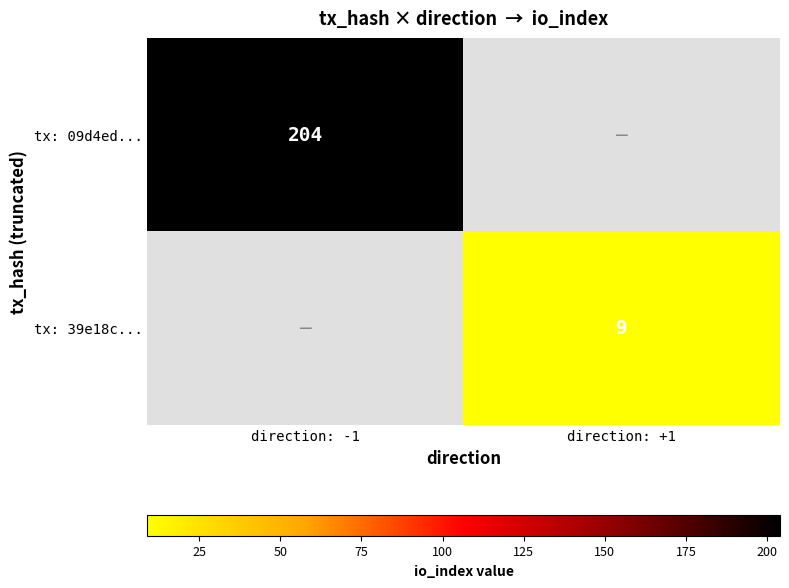

Is the value of tx: 39e18c... at direction: +1 greater than the value of tx: 09d4ed... at direction: -1?

No